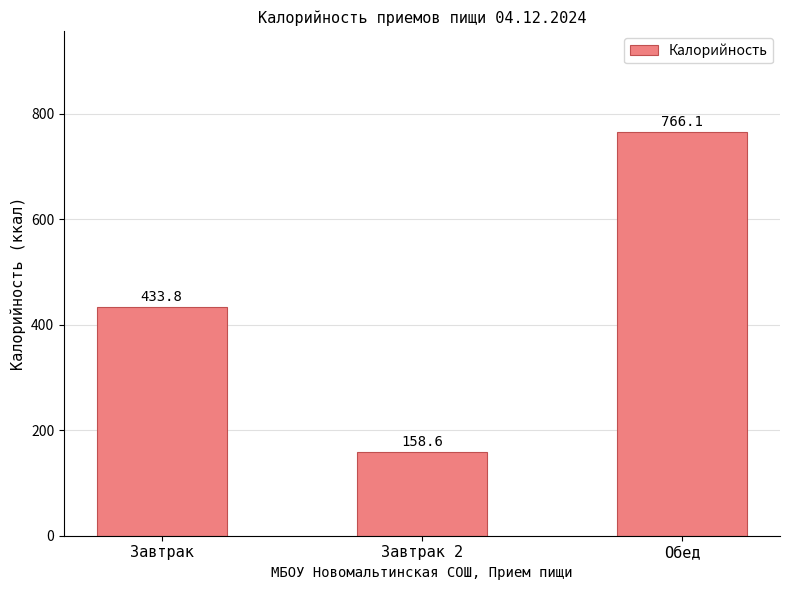

Rank the categories by value from lowest to highest.

Завтрак 2, Завтрак, Обед